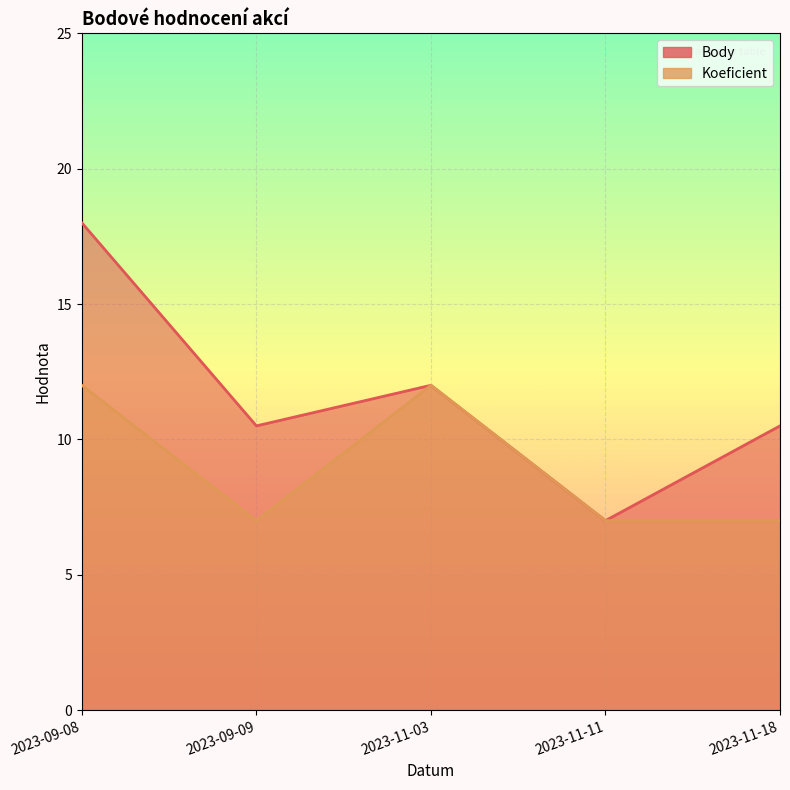

At which label is Body closest to 12?

2023-11-03